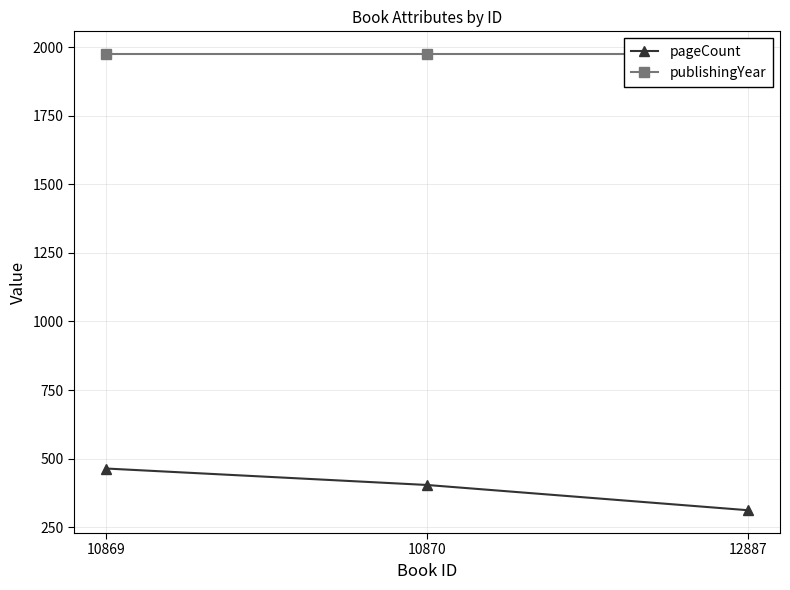

What is the difference between the pageCount values at 10870 and 10869?

60